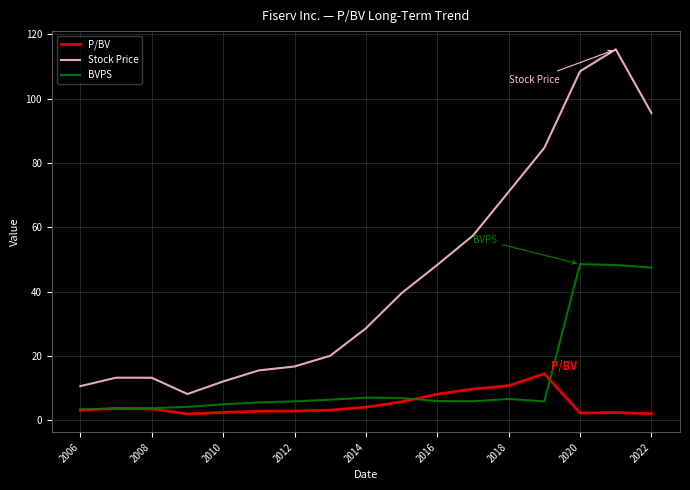

Which series has the largest total across all categories?

Stock Price